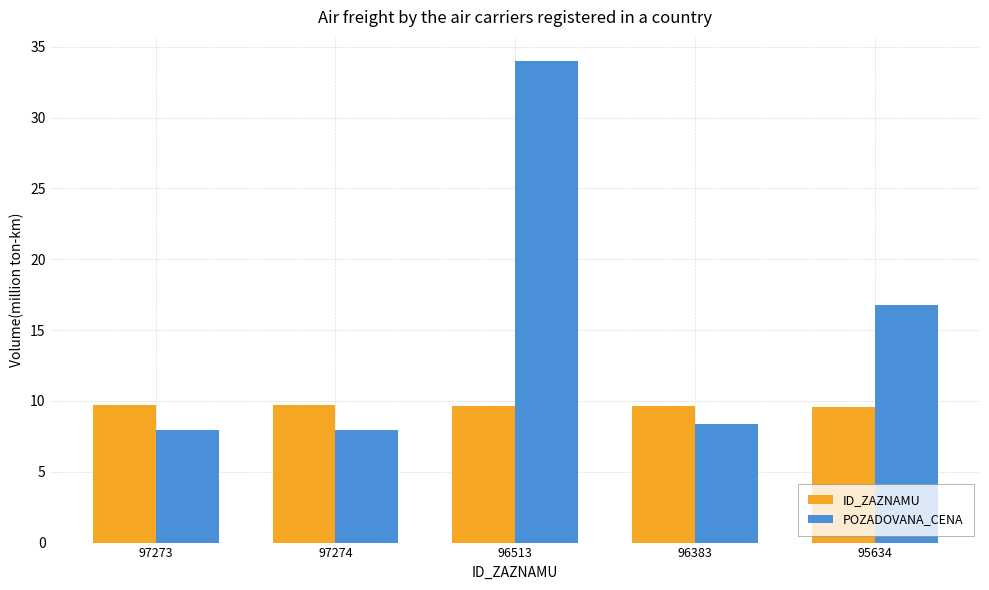

What is the smallest value displayed?

8.0